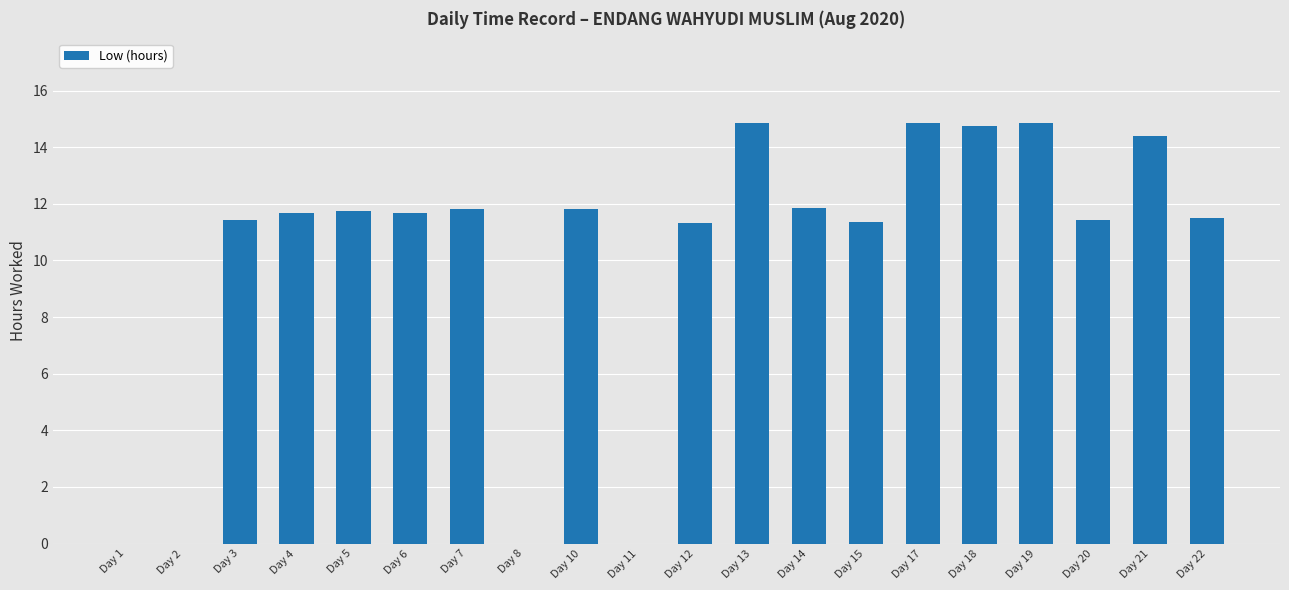

How many values exceed 11?

16